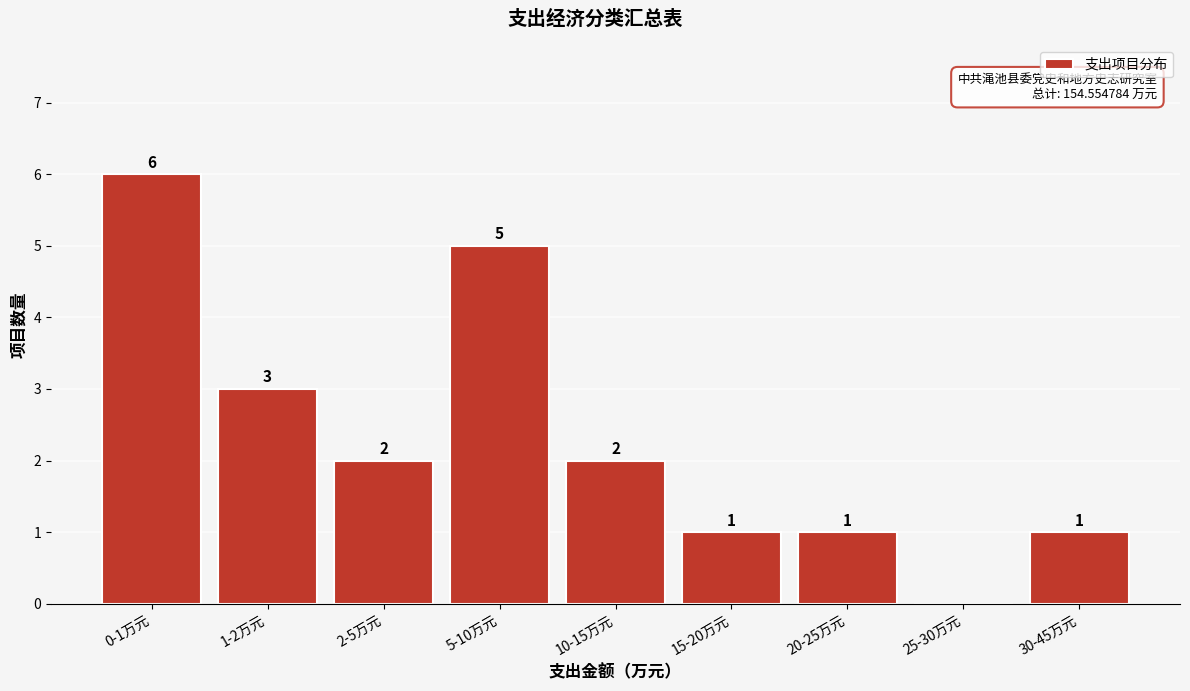

Reading right to left, transcribe all the data shown in this chart.

30-45万元=1	25-30万元=0	20-25万元=1	15-20万元=1	10-15万元=2	5-10万元=5	2-5万元=2	1-2万元=3	0-1万元=6